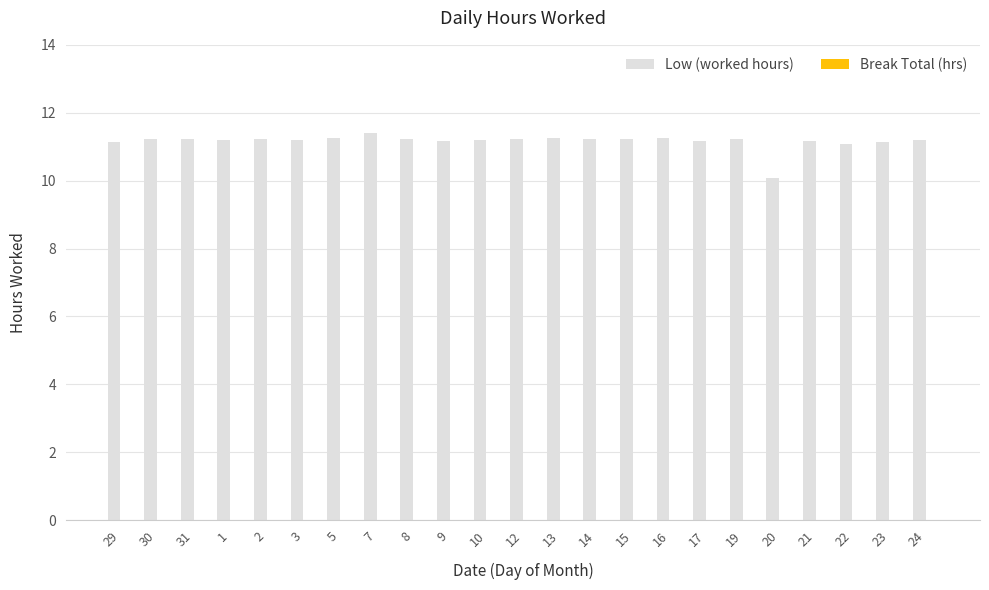

What is the label of the 17th bar from the left?

17